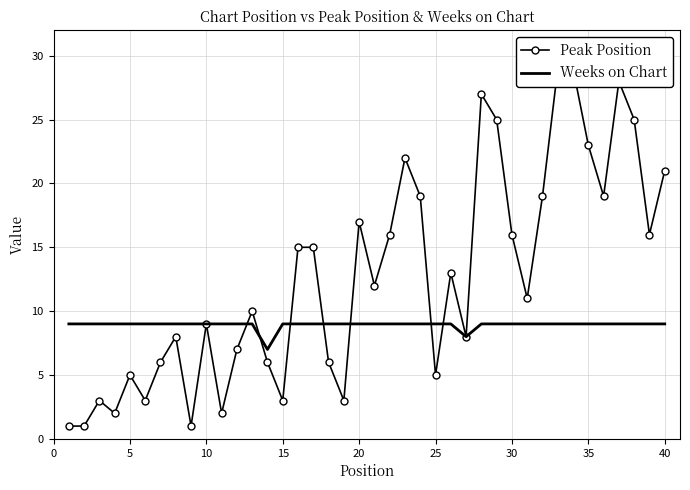

Does the chart have visible grid lines?

Yes